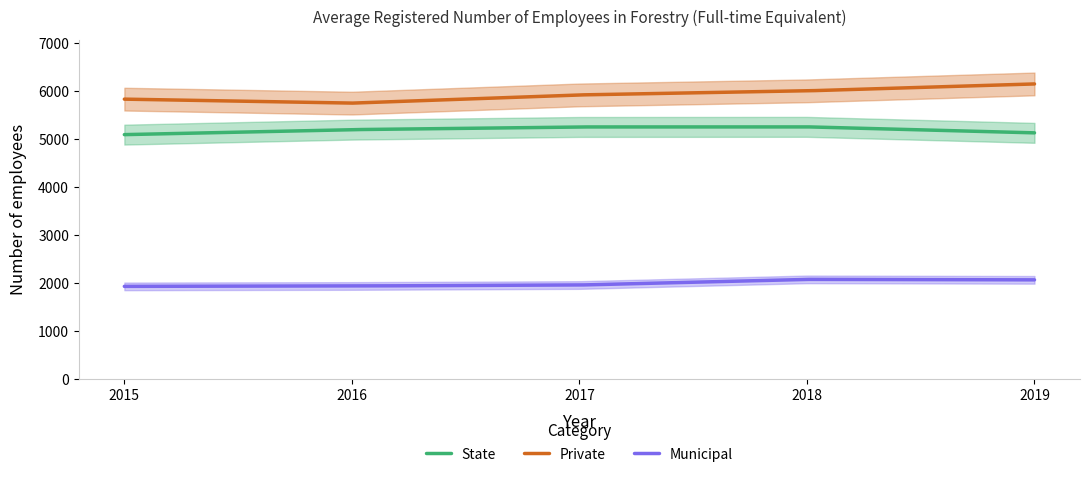

What is the value of the Private point at the 3rd from the left?

5924